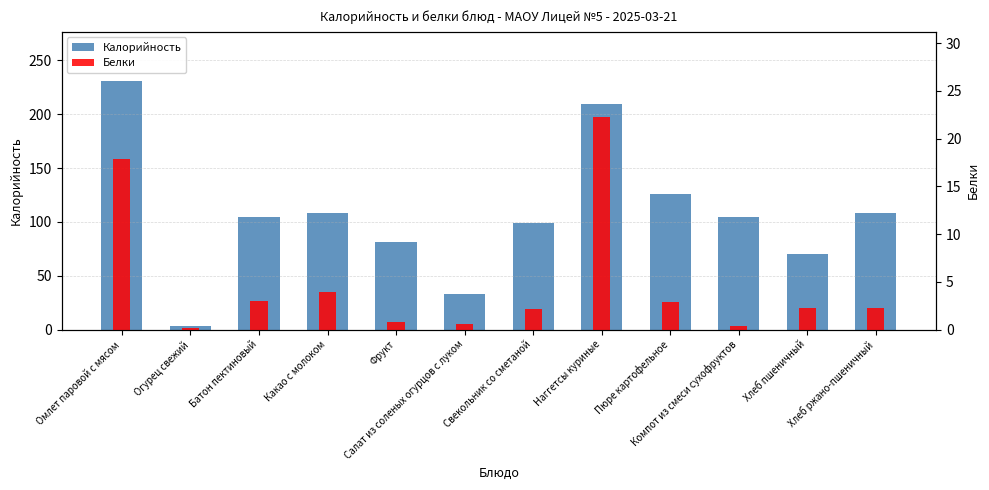

Reading left to right, list all the values displayed in this chart.

Калорийность: 230.4	3.4	104.7	108.7	81.6	32.6	99.0	209.5	125.6	104.4	70.3	108.0
Белки: 17.9	0.2	3.0	3.9	0.8	0.6	2.1	22.3	2.9	0.4	2.3	2.2